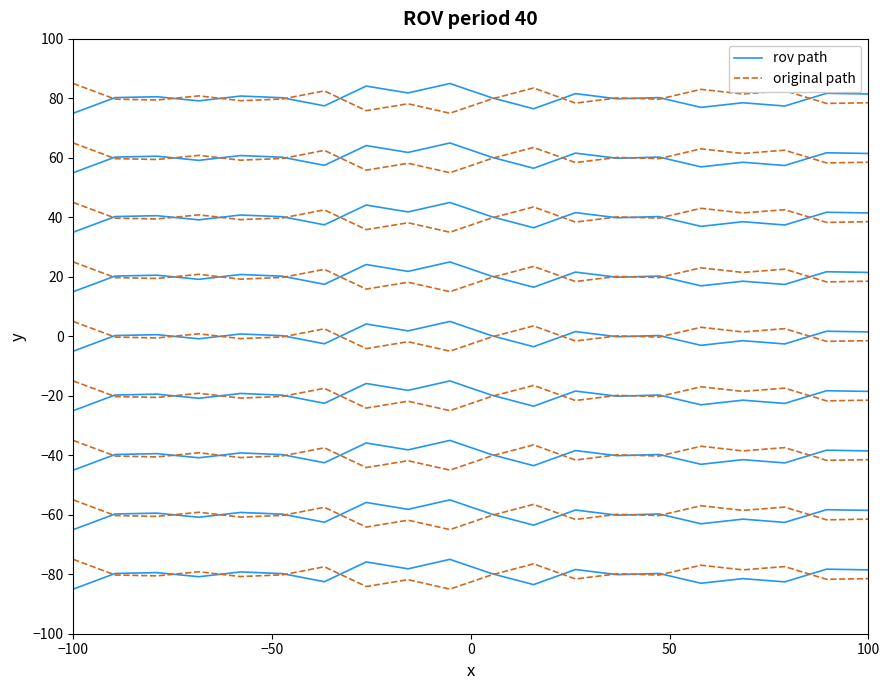

What is the lowest value of the original path series?

-85.0